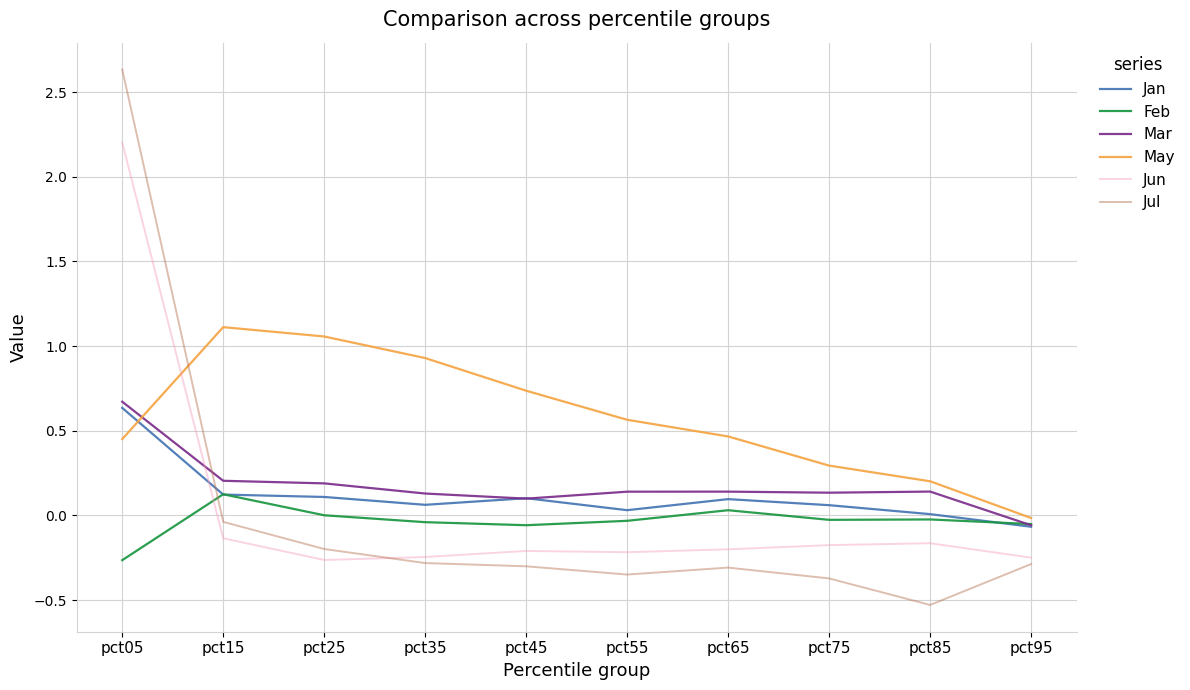

The value of Jun at pct65 is -0.2. True or false?

True